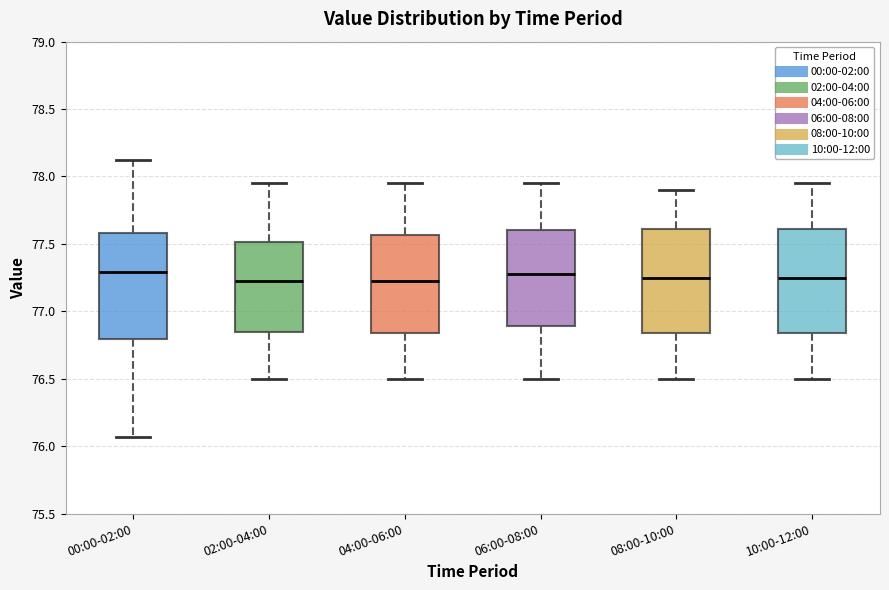

Where does the lower whisker of the box for 00:00-02:00 end on the y-axis? The values are not printed on the chart, so give them approximately, as read against the axis.

76.05